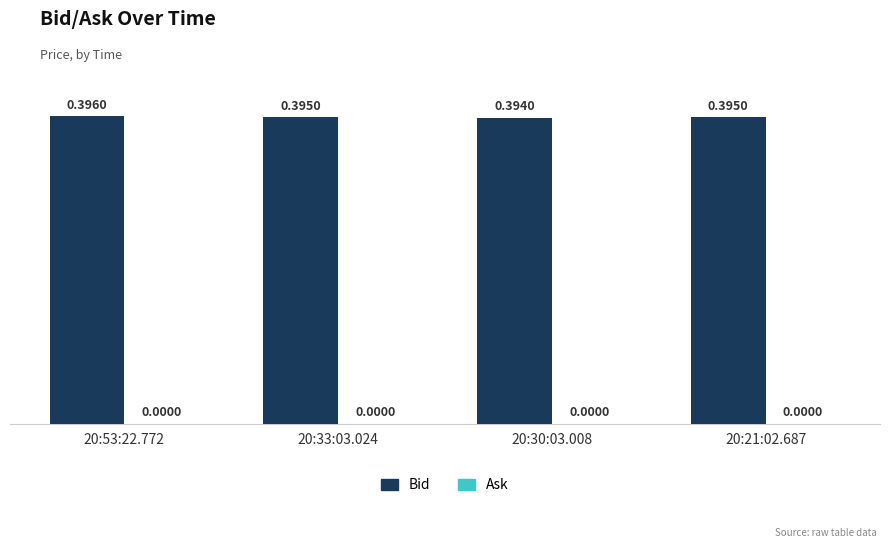

How many distinct data groups are displayed?

1